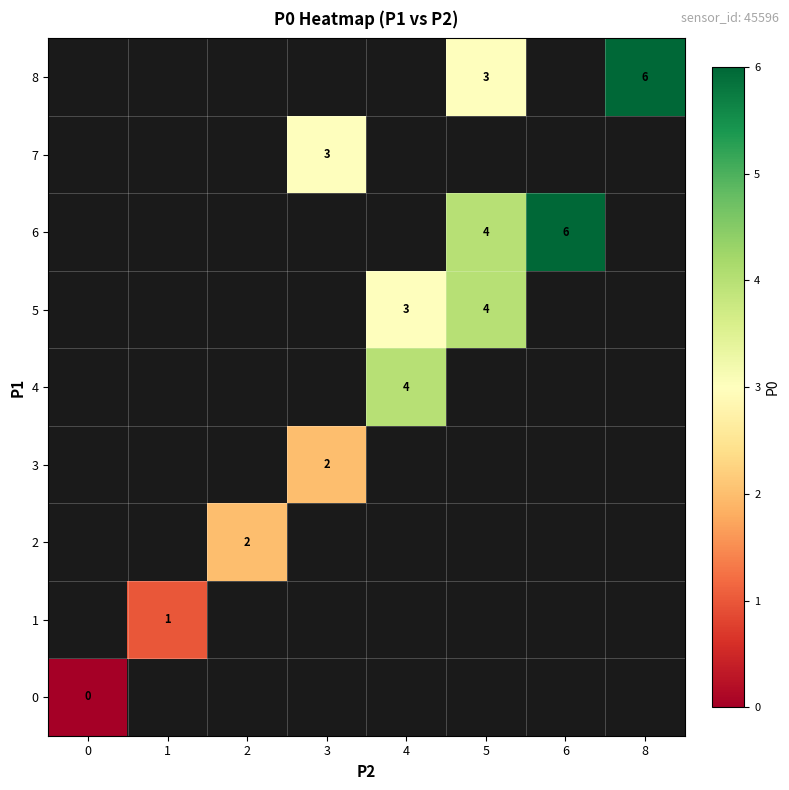

Which label corresponds to the largest value in the chart?

6